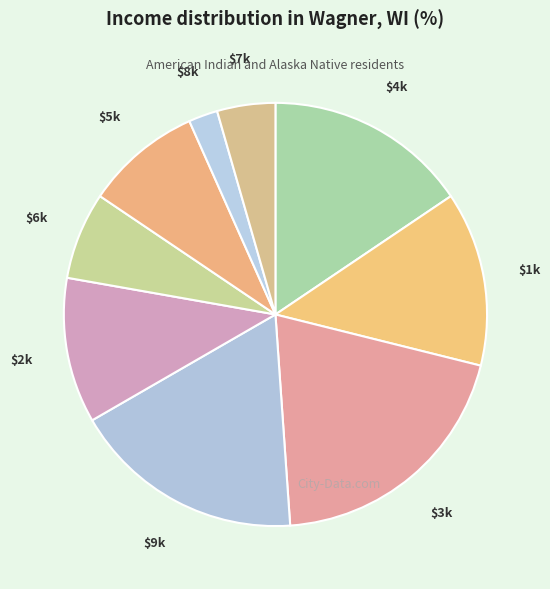

How many slices are in this pie chart?

9